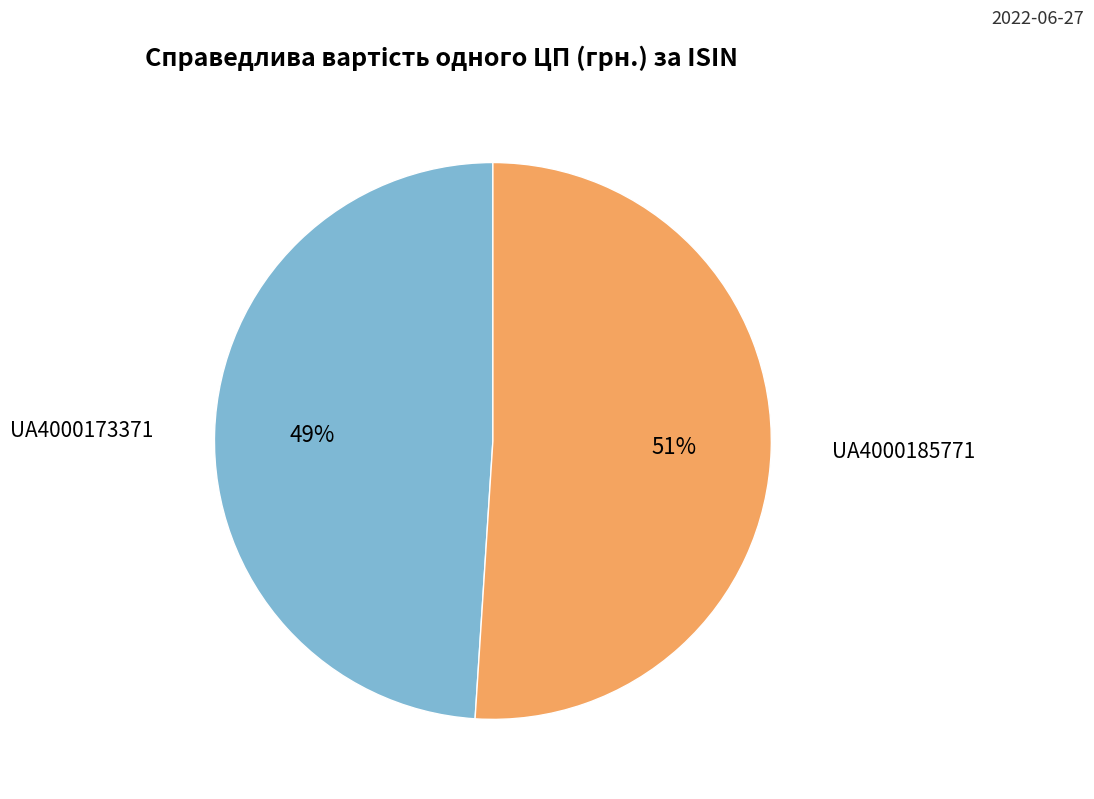

Between UA4000173371 and UA4000185771, which is larger?

UA4000185771